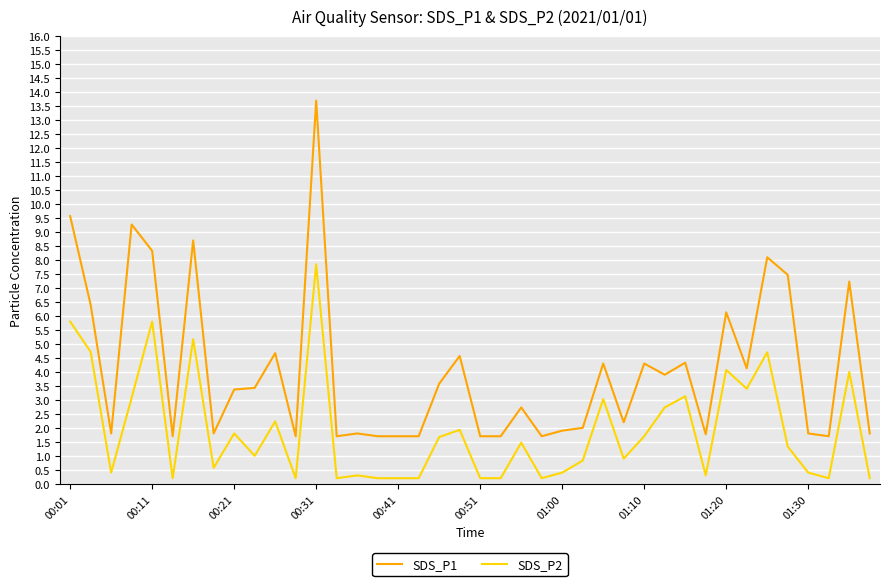

List the series in order of their overall mean, highest first.

SDS_P1, SDS_P2